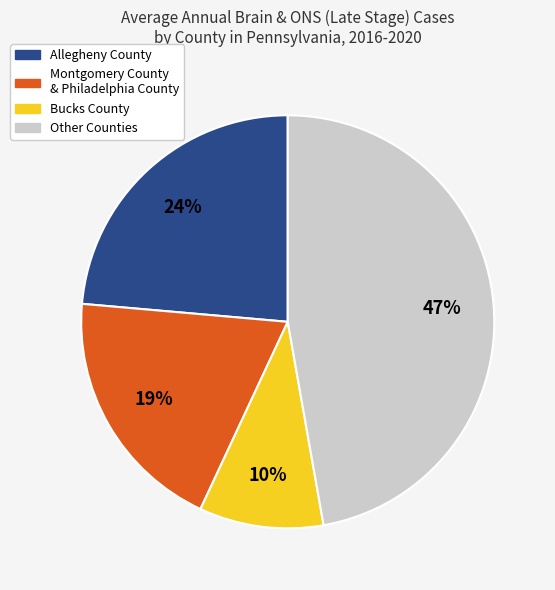

Is there a majority slice in this chart?

No